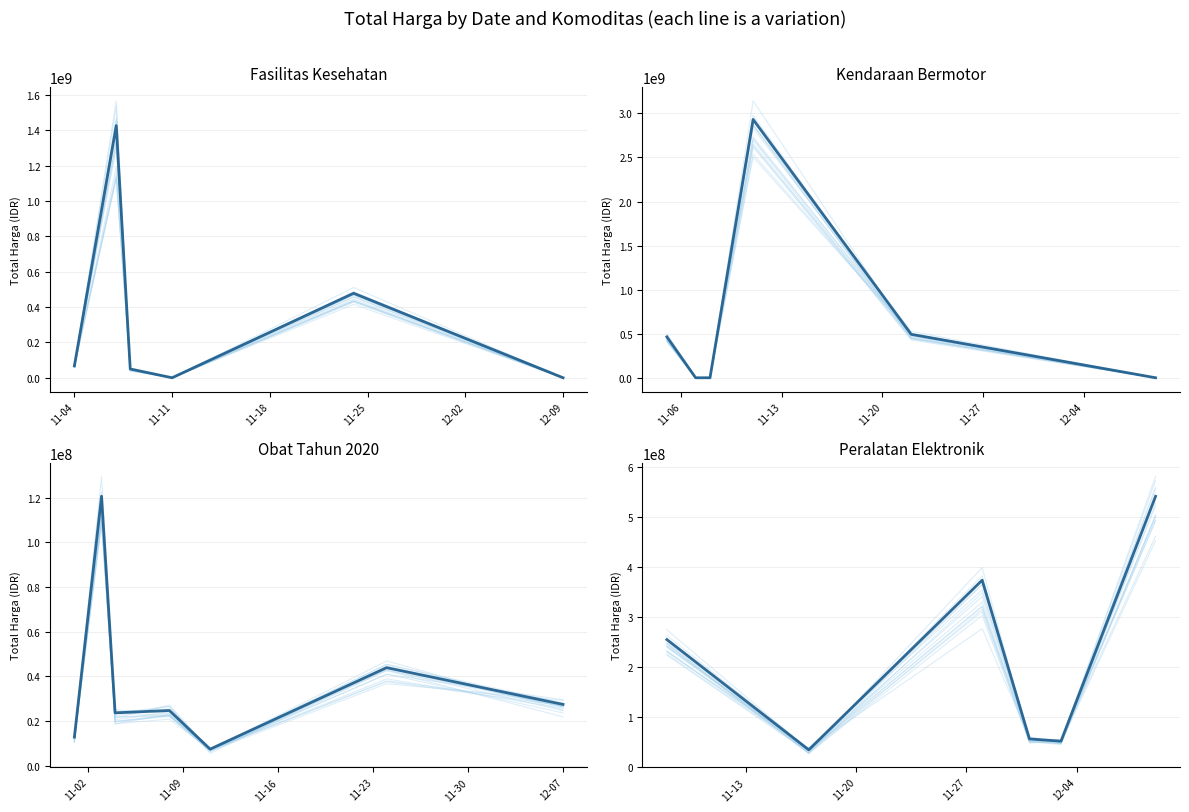

What are all the series names shown in the legend?

Fasilitas Kesehatan, Kendaraan Bermotor, Obat Tahun 2020, Peralatan Elektronik